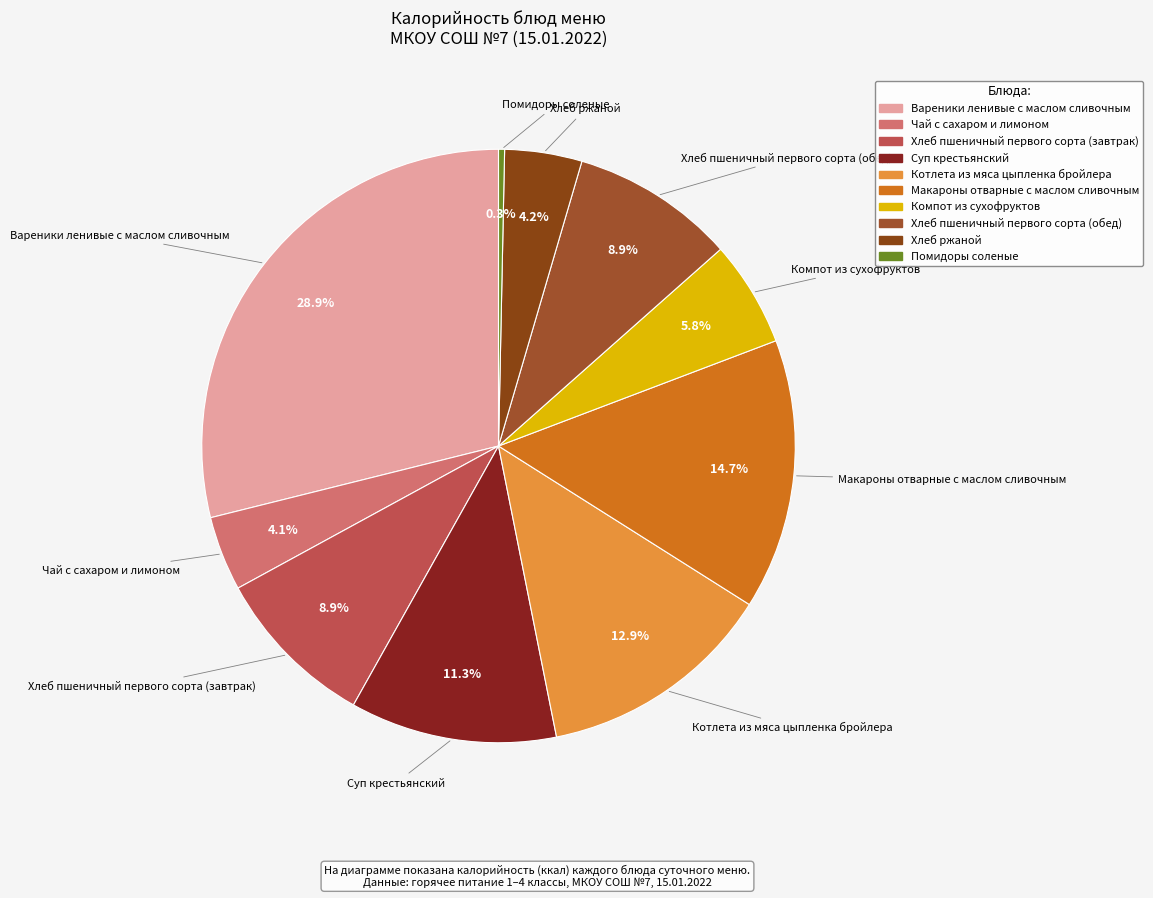

Combined, do Хлеб пшеничный первого сорта (обед) and Вареники ленивые с маслом сливочным account for over 50%?

No